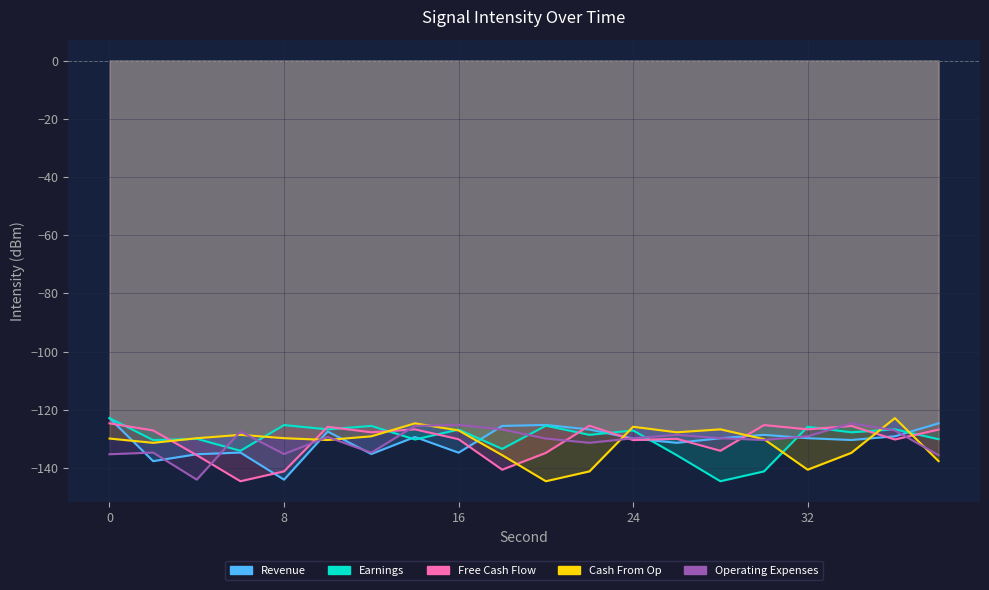

Count the number of data series in this chart.

5